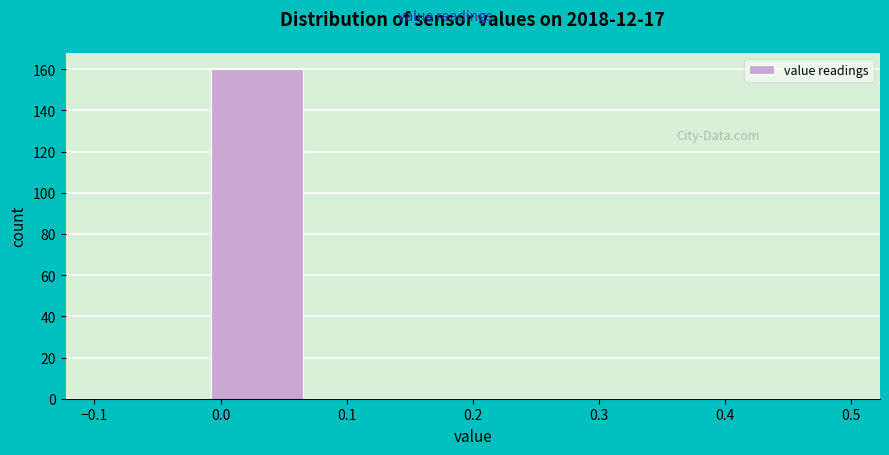

Reading left to right, transcribe this chart: for each bar, give the range it covers on the x-axis and its height. Neither the bar edges nor the heights are printed on the chart, so give them approximately, as read against the axes.

-0.10 to -0.01: 0
-0.01 to 0.07: 160
0.07 to 0.16: 0
0.16 to 0.24: 0
0.24 to 0.33: 0
0.33 to 0.41: 0
0.41 to 0.50: 0